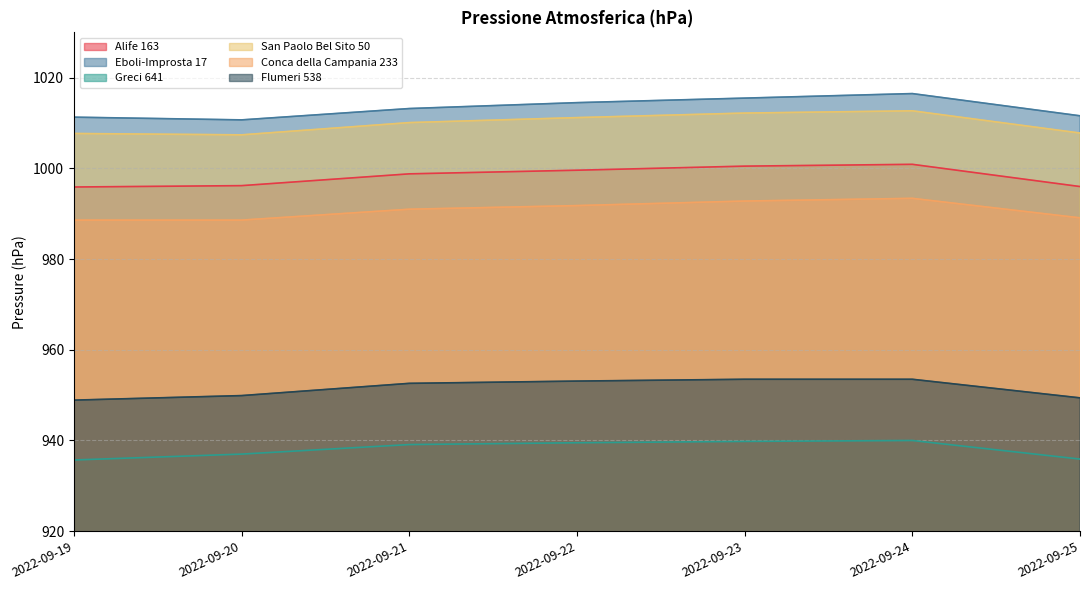

Where does the San Paolo Bel Sito 50 series first go above 1010?

2022-09-21